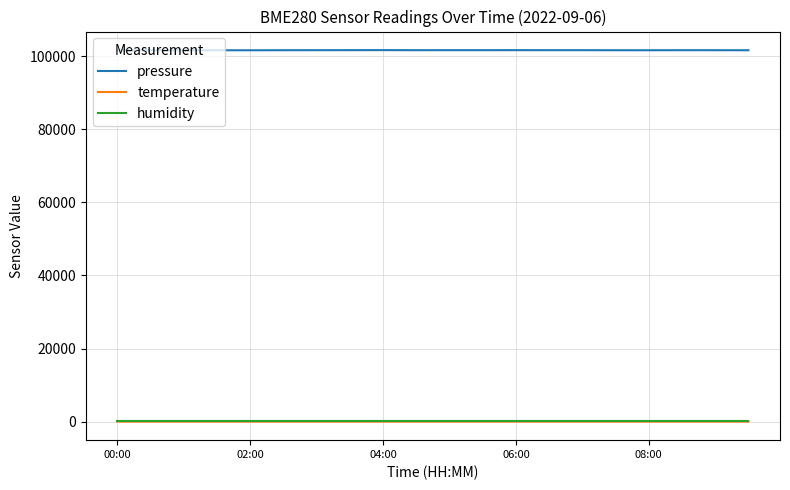

True or false: pressure and temperature cross at least once.

False